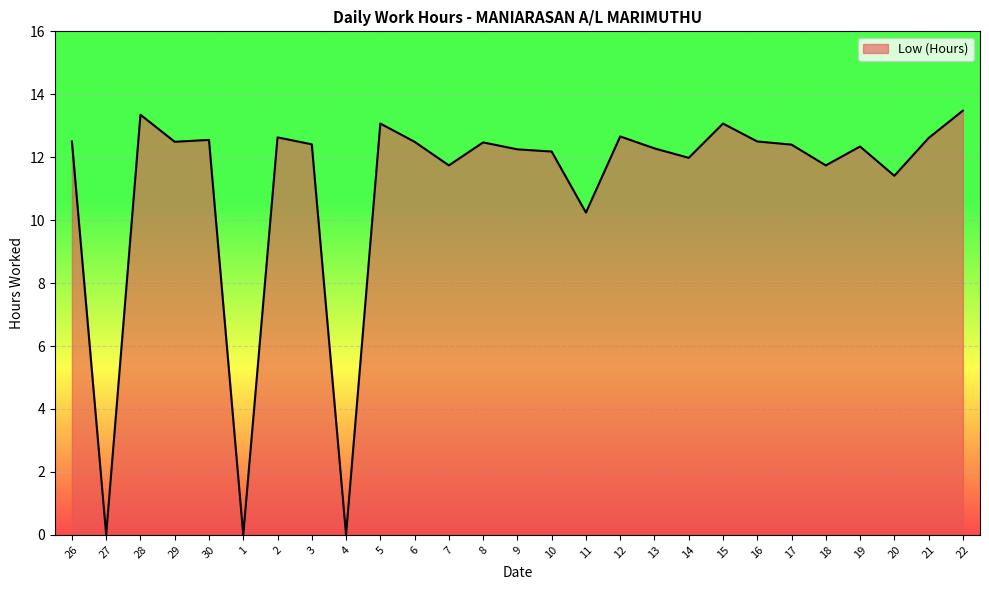

Does the chart have visible grid lines?

Yes